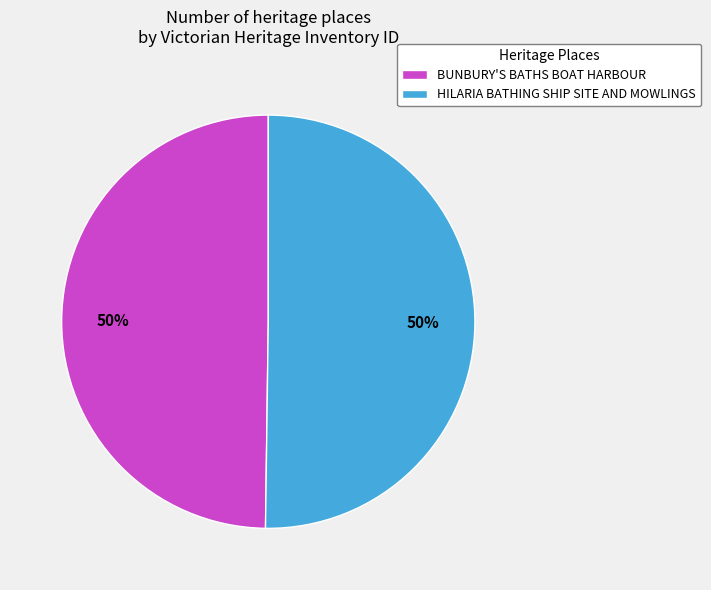

What percentage is the HILARIA BATHING SHIP SITE AND MOWLINGS slice, to the nearest percent?

50%